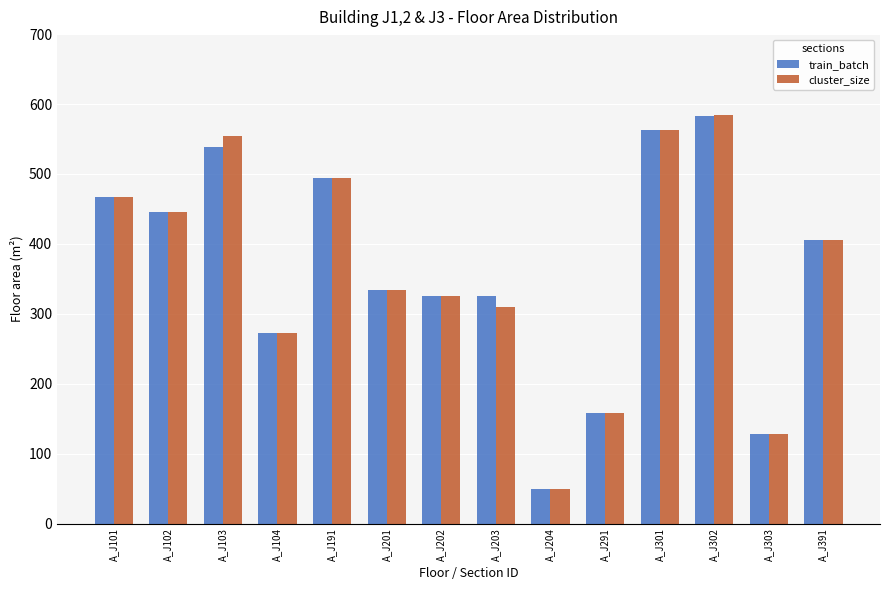

The value of train_batch at A_J191 is 854.9. True or false?

False